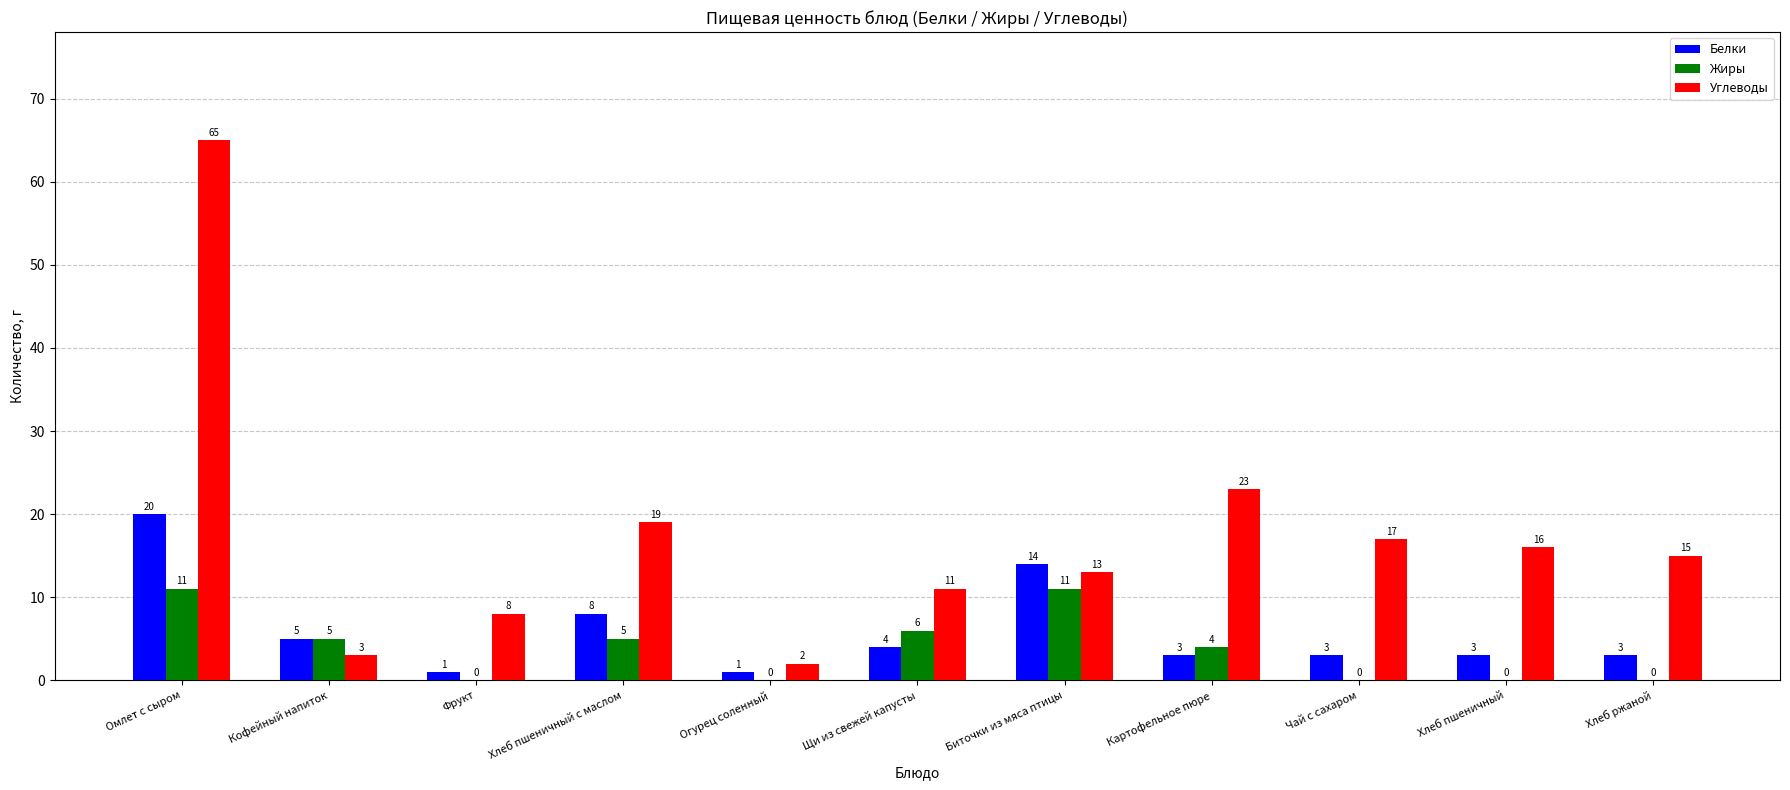

The value of Жиры at Хлеб ржаной is -7. True or false?

False